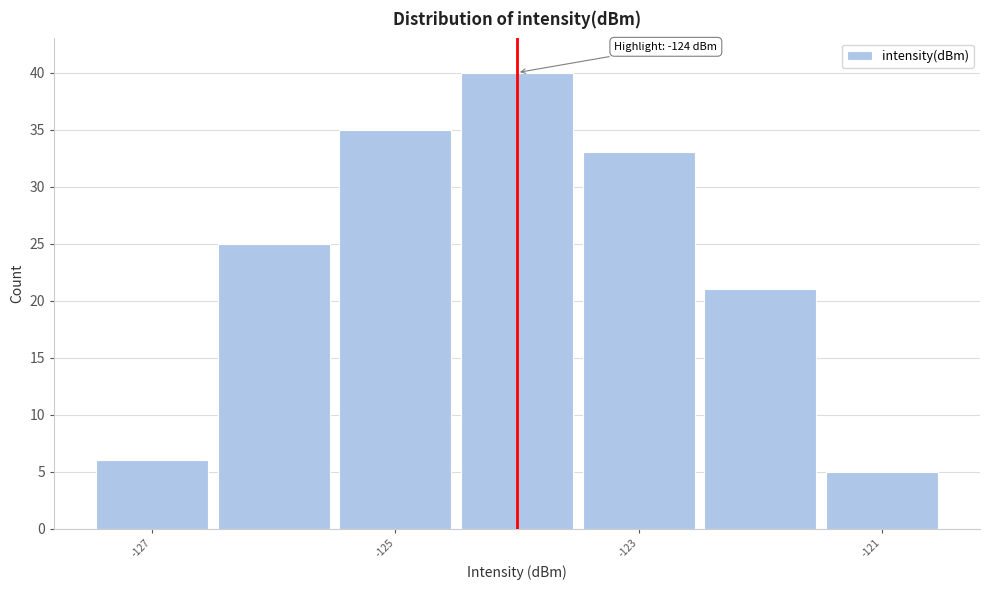

Which range on the x-axis has the tallest bar?

-124.5 to -123.5